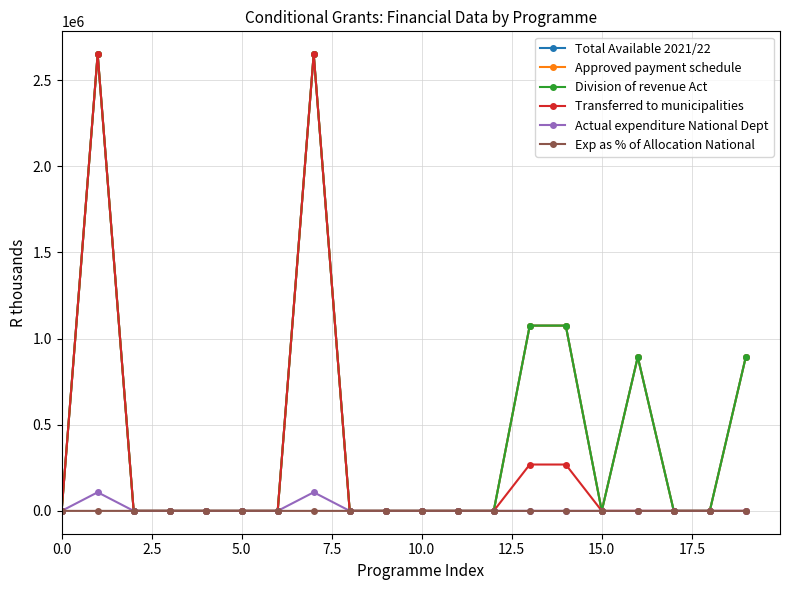

What is the value of the Total Available 2021/22 point at the 2nd from the left?

2650000.0